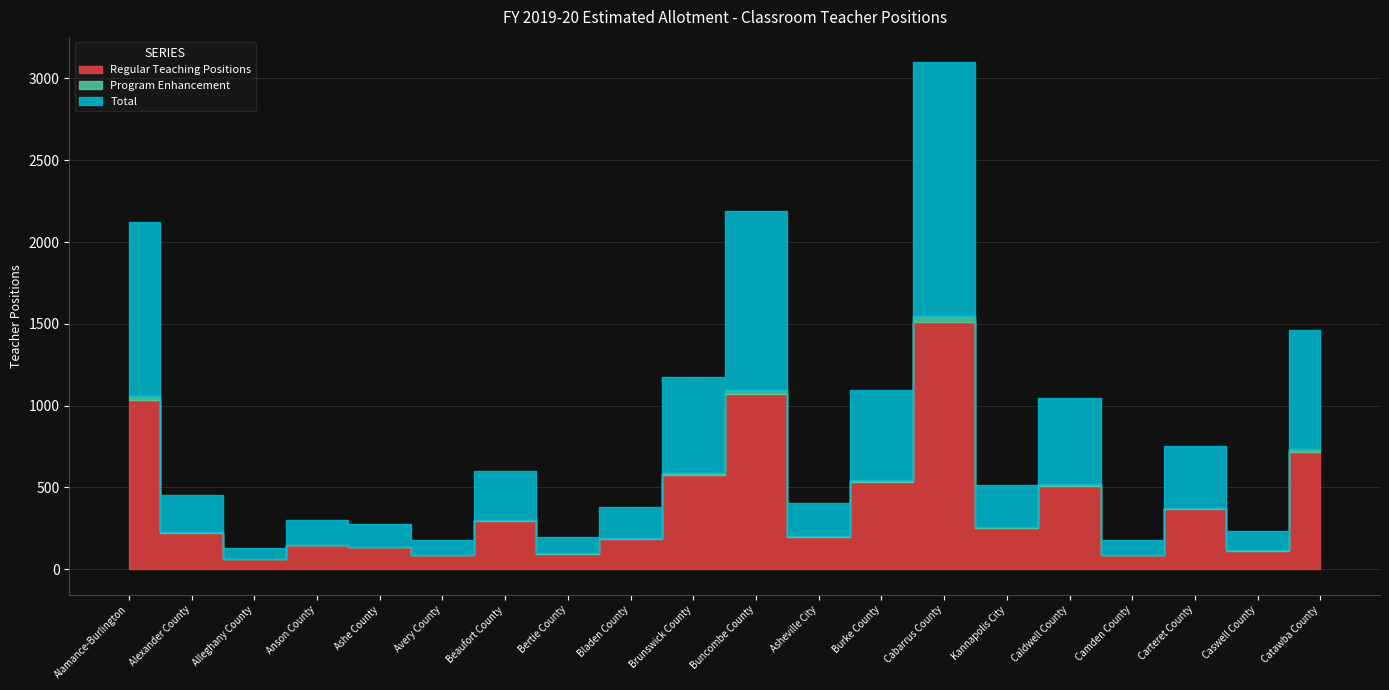

What is the maximum value for Regular Teaching Positions?

1511.0